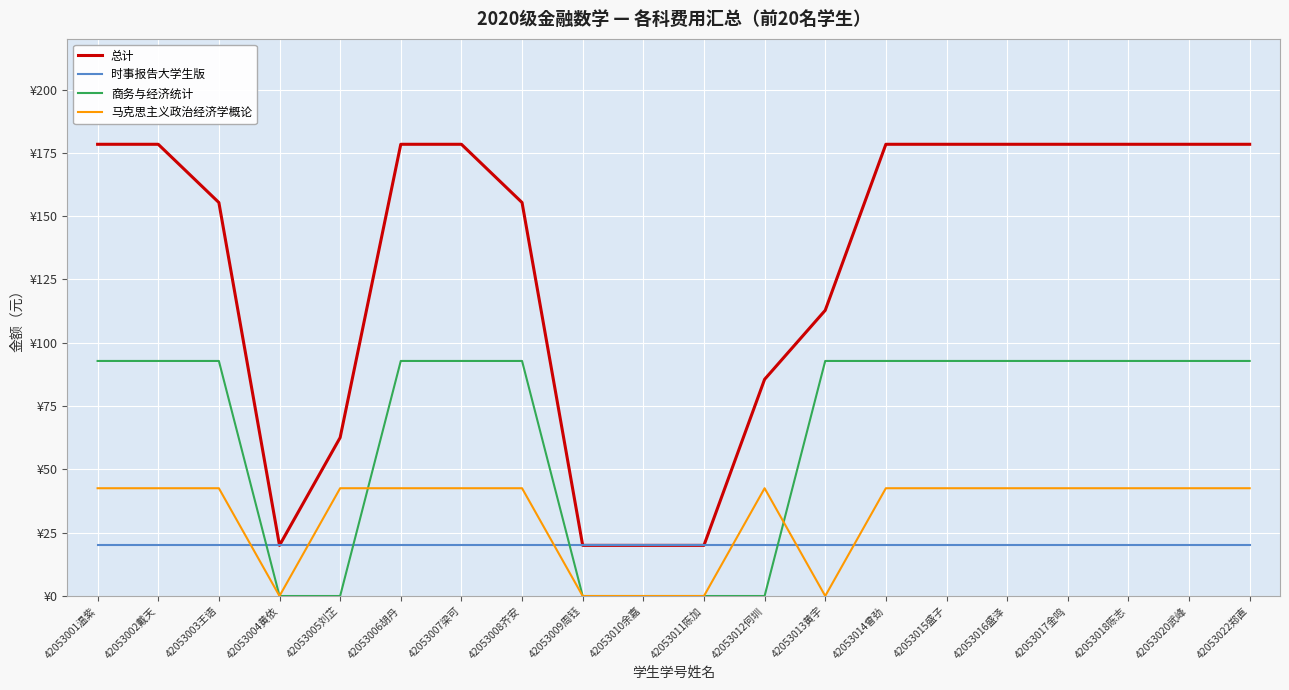

Is this an area chart (filled region under the line)?

No